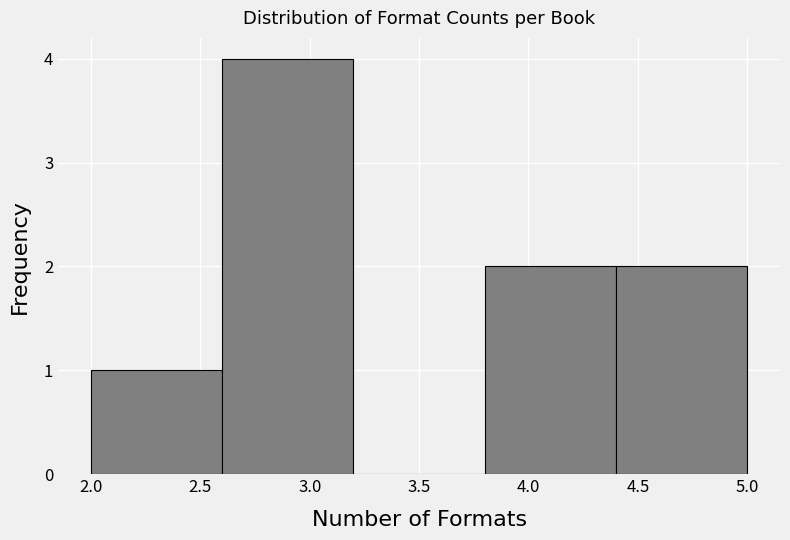

Over which range of the x-axis is the bar tallest?

2.6 to 3.2